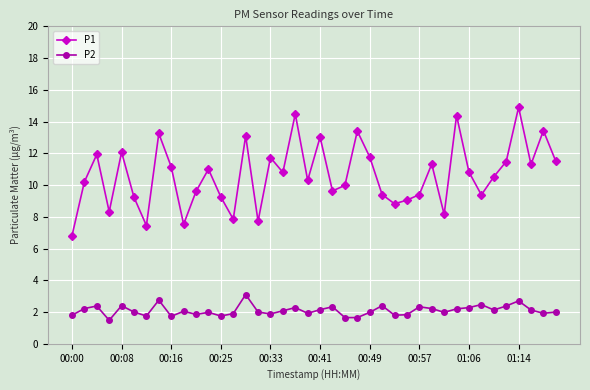

What is the average value of the P2 series?

2.1